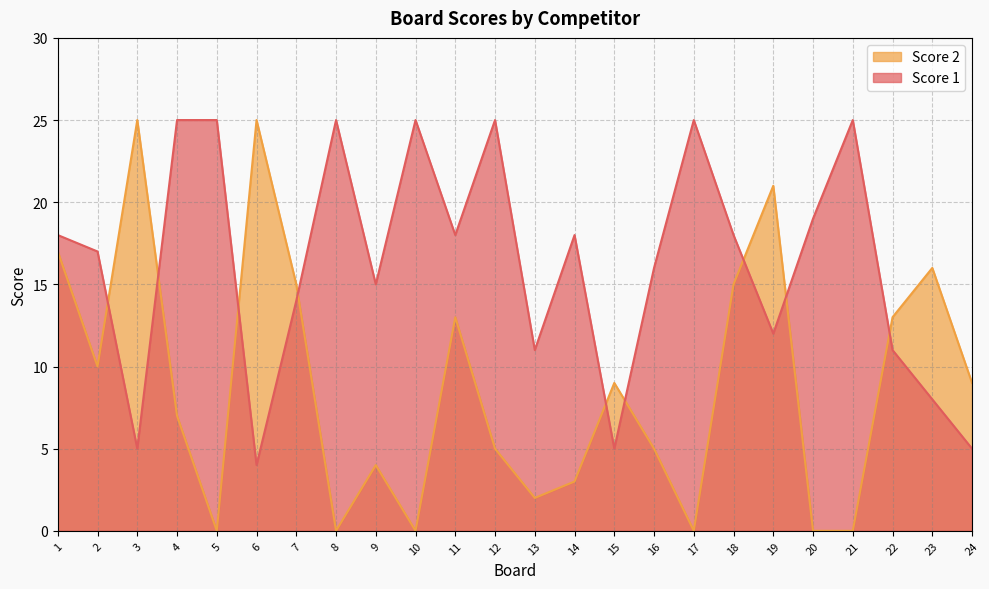

Where do Score 2 and Score 1 first cross each other?

2 and 3